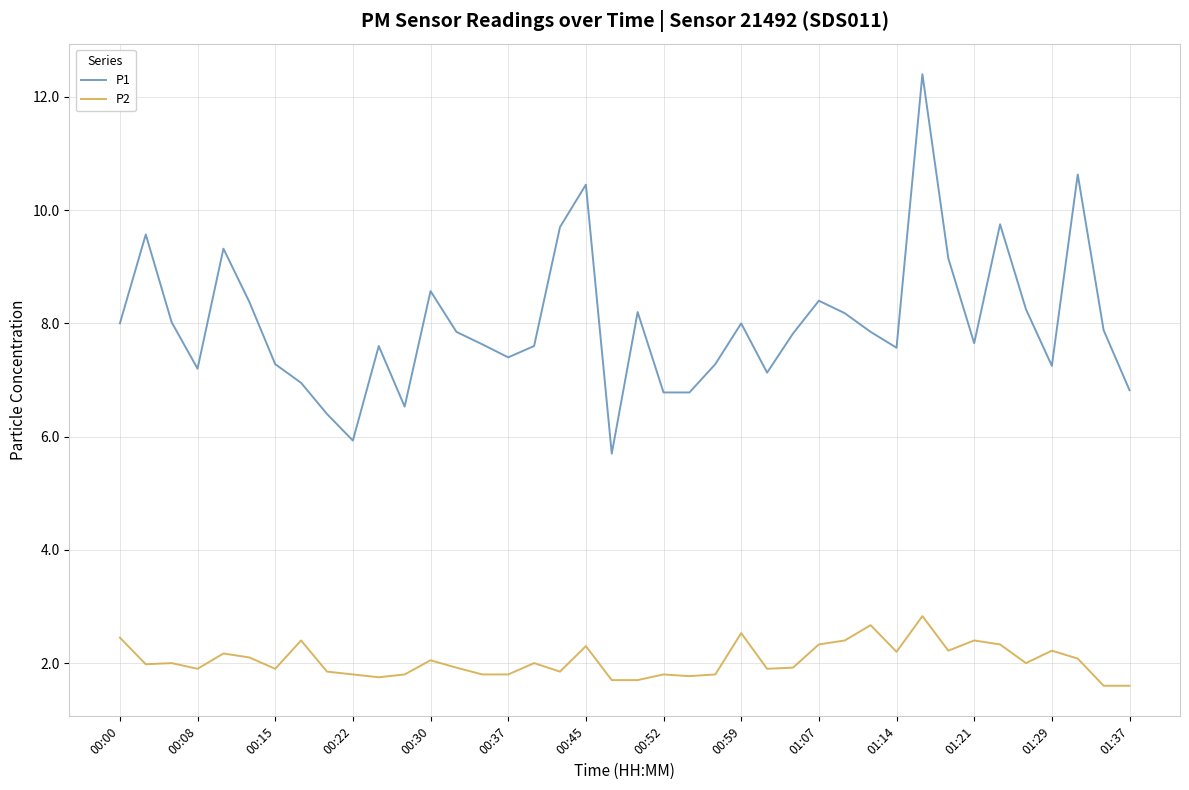

What is the minimum value for P1?

5.7